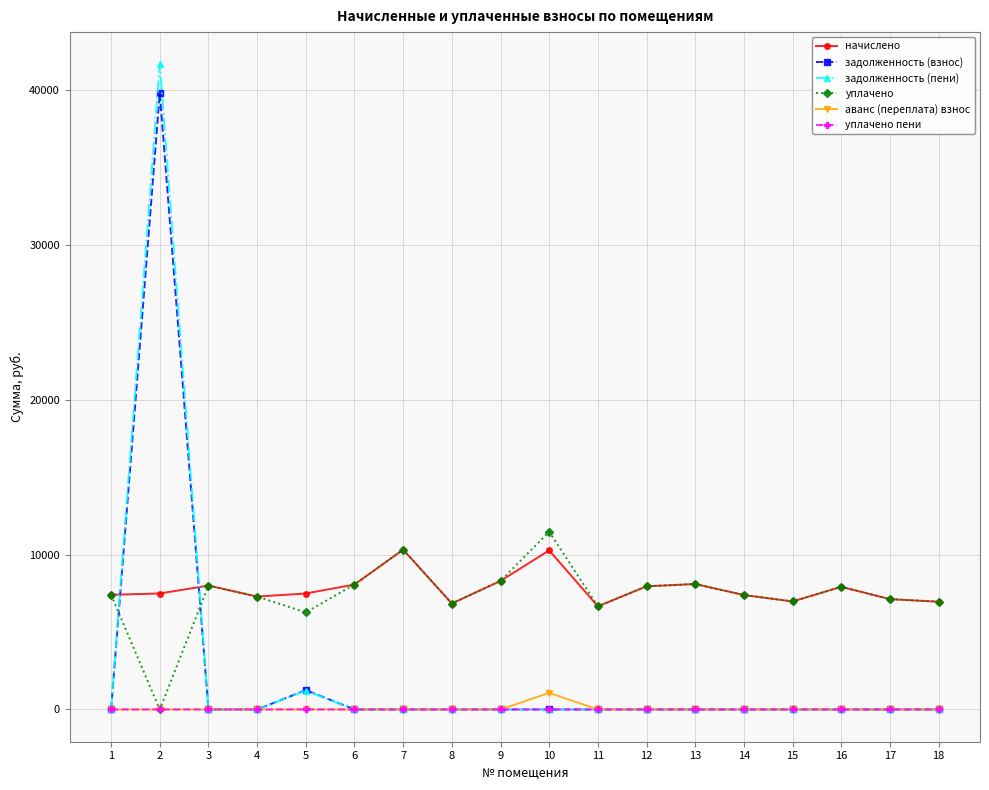

What is the difference between the maximum and minimum values in the уплачено series?

11471.6